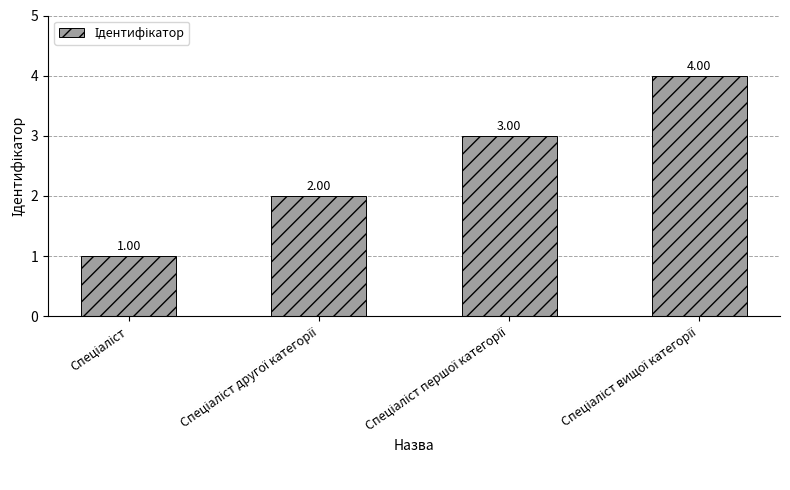

What is the sum of all values?

10